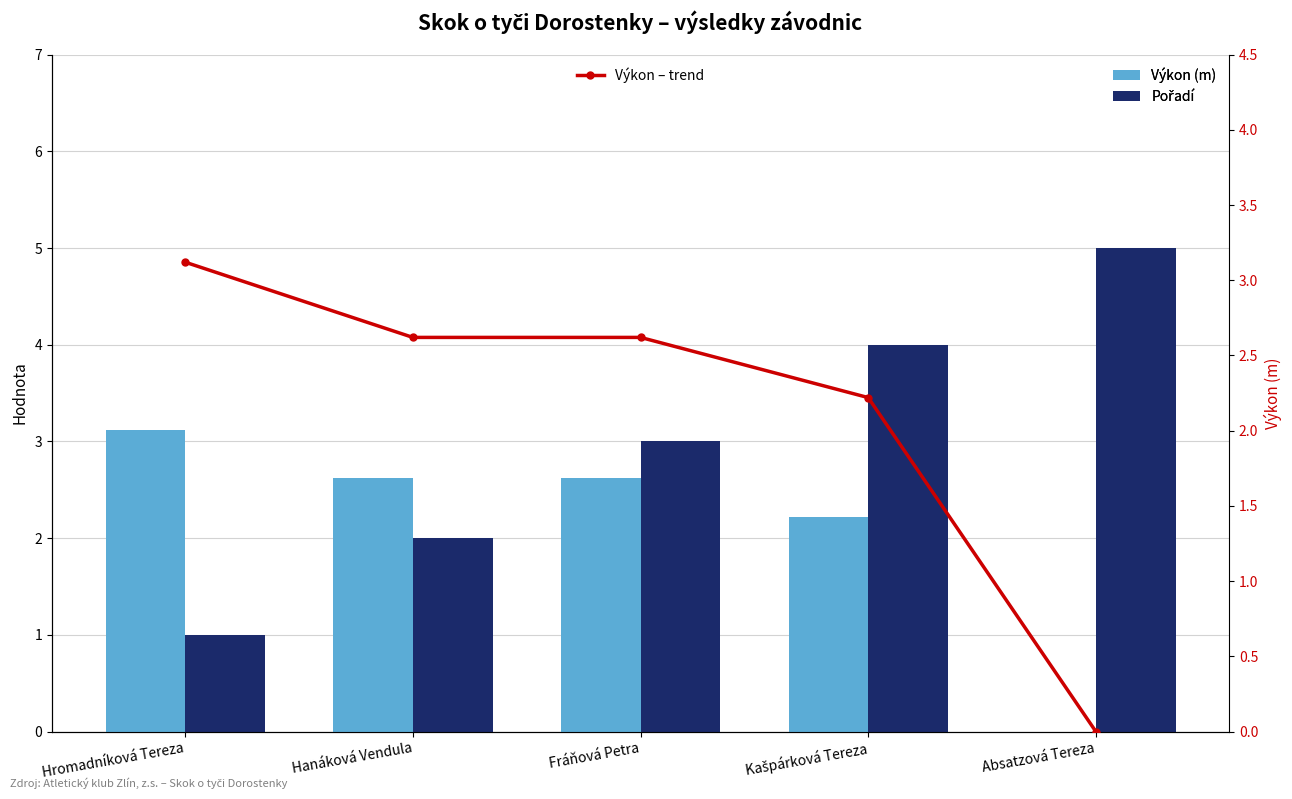

How many data points does each series have?

5